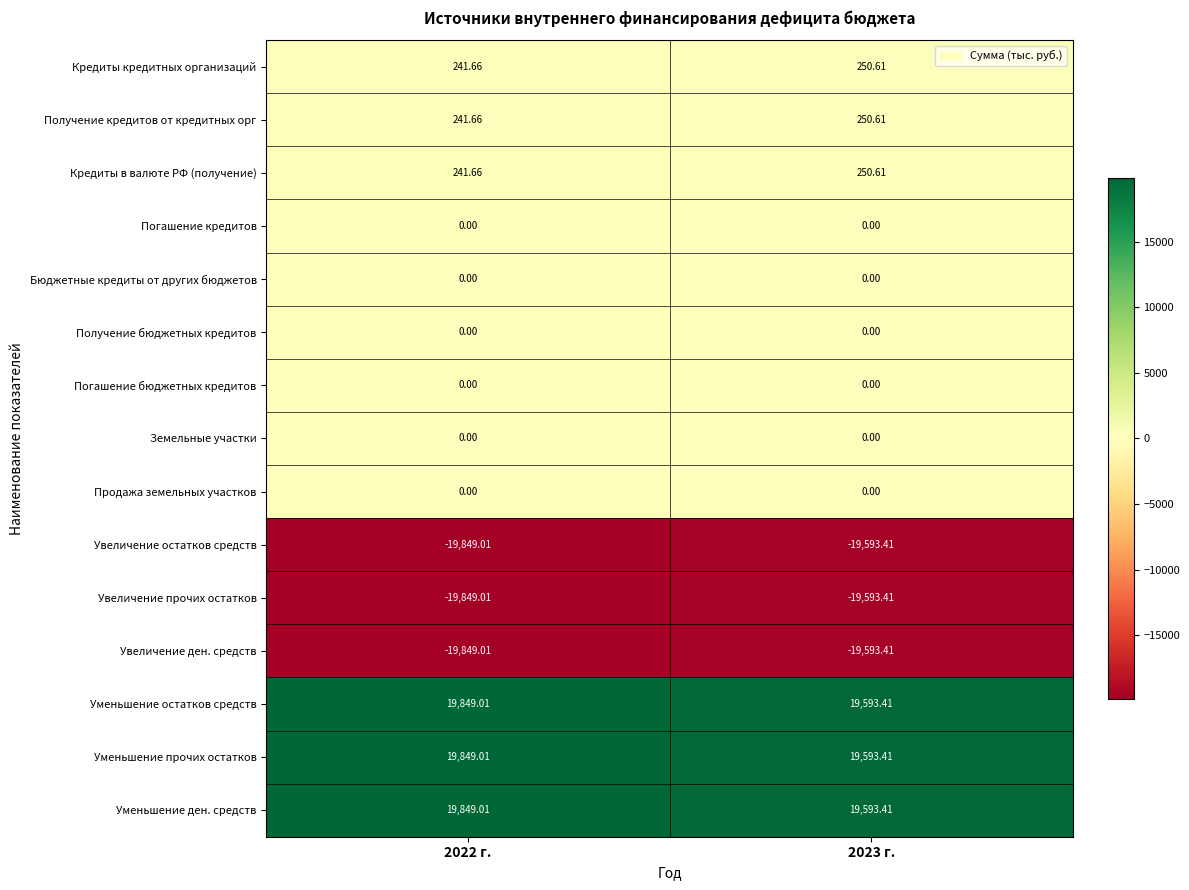

Reading left to right, transcribe all the data shown in this chart.

Кредиты кредитных организаций: 2022 г.=241.7	2023 г.=250.6
Получение кредитов от кредитных орг: 2022 г.=241.7	2023 г.=250.6
Кредиты в валюте РФ (получение): 2022 г.=241.7	2023 г.=250.6
Погашение кредитов: 2022 г.=0.0	2023 г.=0.0
Бюджетные кредиты от других бюджетов: 2022 г.=0.0	2023 г.=0.0
Получение бюджетных кредитов: 2022 г.=0.0	2023 г.=0.0
Погашение бюджетных кредитов: 2022 г.=0.0	2023 г.=0.0
Земельные участки: 2022 г.=0.0	2023 г.=0.0
Продажа земельных участков: 2022 г.=0.0	2023 г.=0.0
Увеличение остатков средств: 2022 г.=-19849.0	2023 г.=-19593.4
Увеличение прочих остатков: 2022 г.=-19849.0	2023 г.=-19593.4
Увеличение ден. средств: 2022 г.=-19849.0	2023 г.=-19593.4
Уменьшение остатков средств: 2022 г.=19849.0	2023 г.=19593.4
Уменьшение прочих остатков: 2022 г.=19849.0	2023 г.=19593.4
Уменьшение ден. средств: 2022 г.=19849.0	2023 г.=19593.4